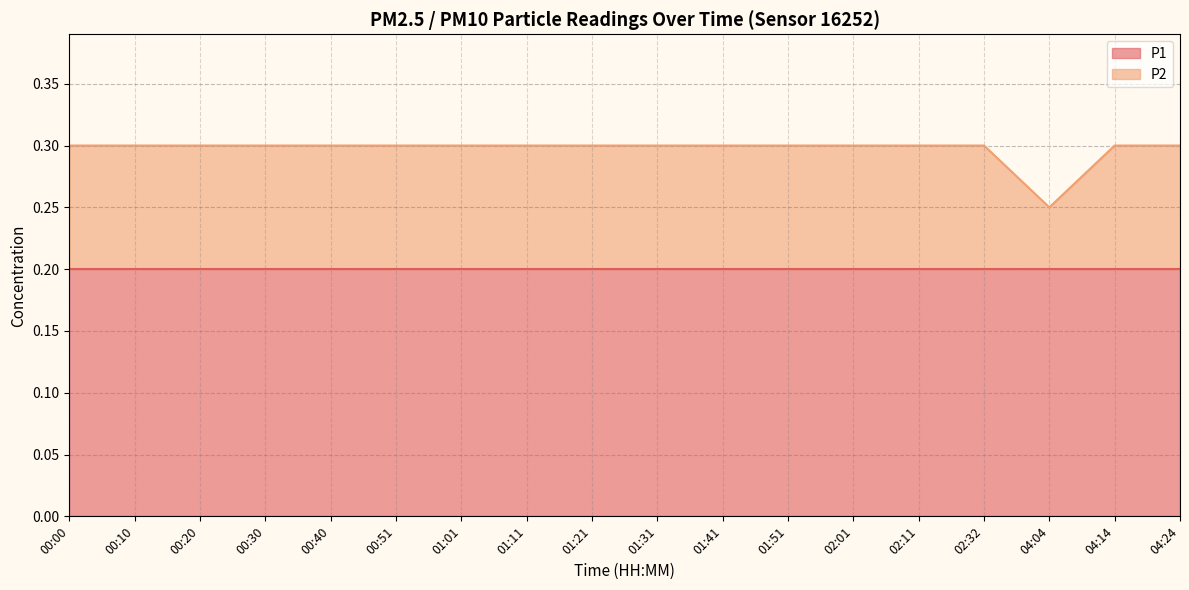

Is it true that P1 equals 0.2 at 00:20?

True